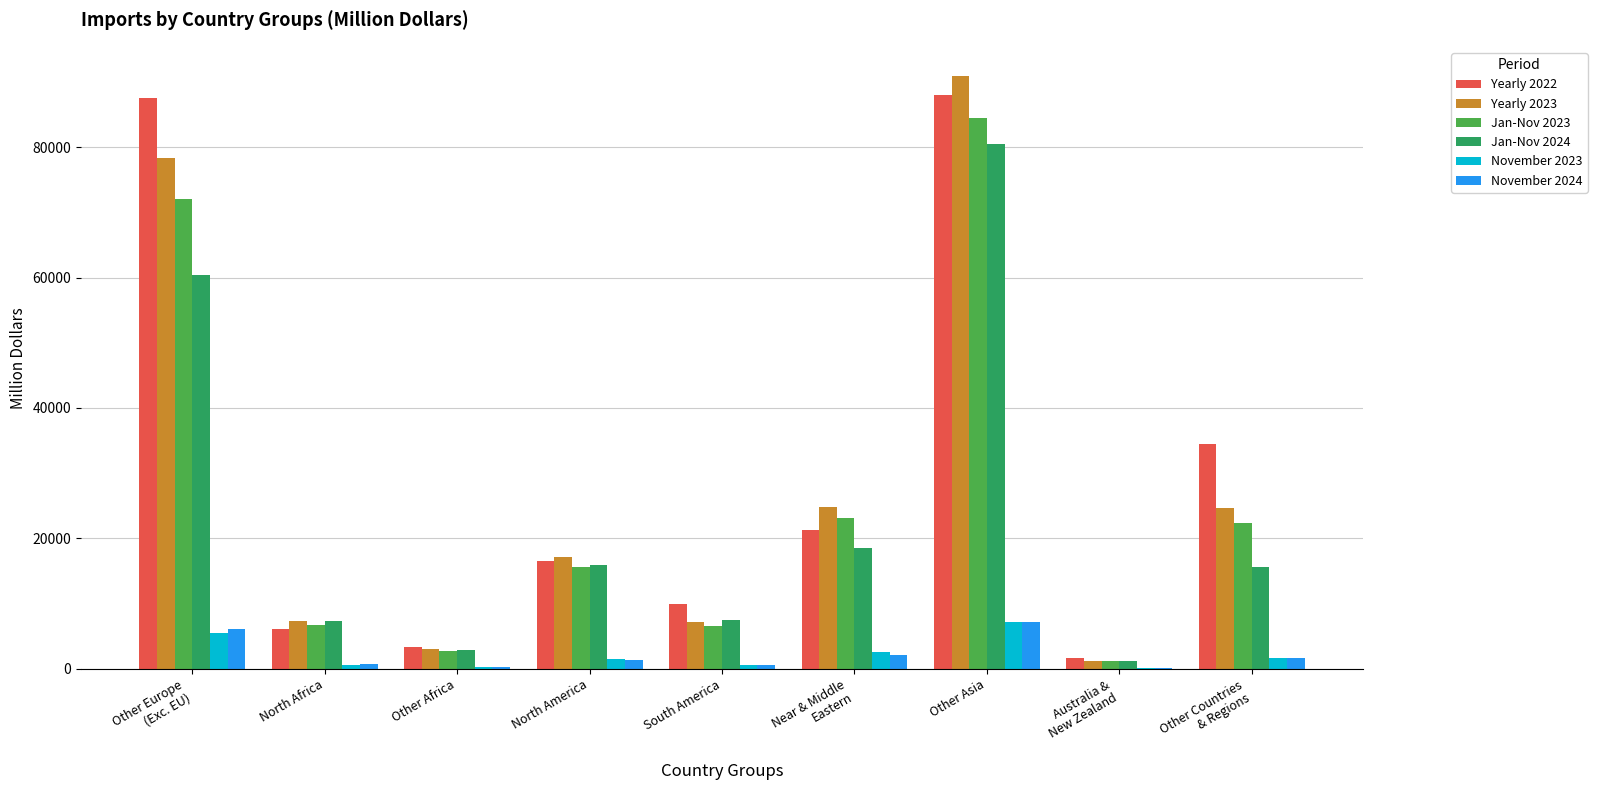

What is the average value of the November 2024 series?

2231.5